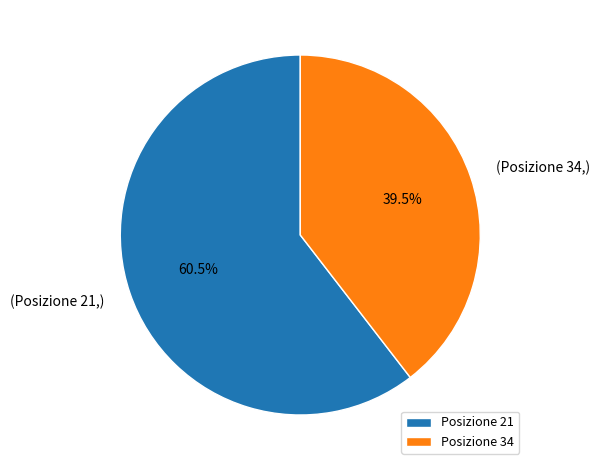

Which has a higher value, Posizione 34 or Posizione 21?

Posizione 21